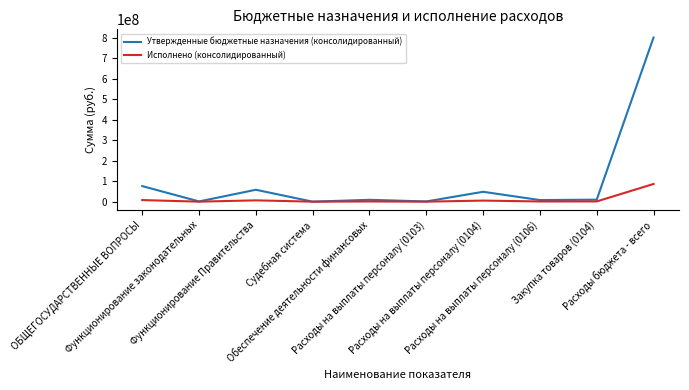

What position from the right is Обеспечение деятельности финансовых?

6